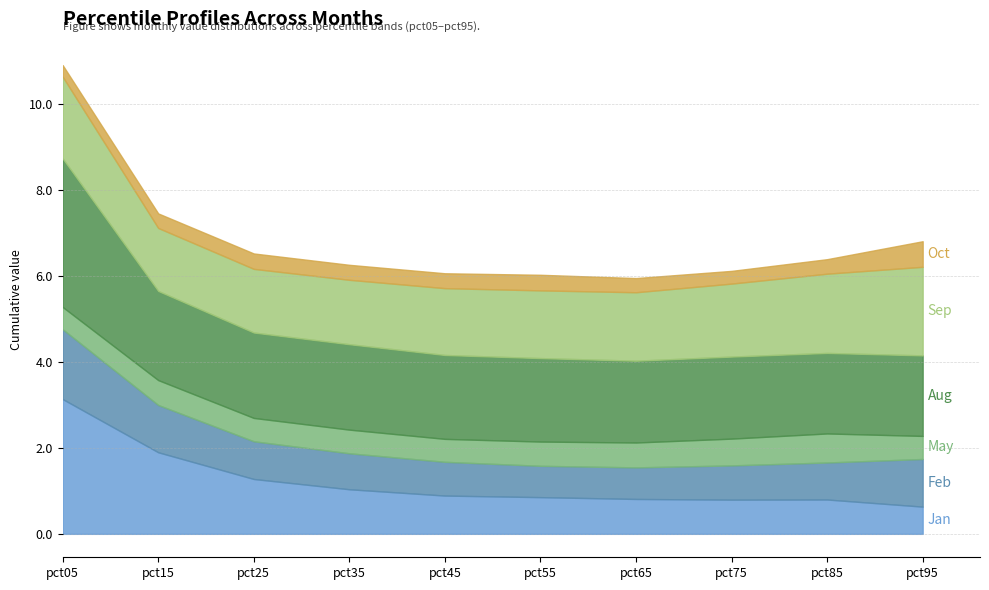

Reading left to right, extract all data points from this chart.

Jan: 3.1	1.9	1.3	1.0	0.9	0.9	0.8	0.8	0.8	0.6
Feb: 1.6	1.1	0.9	0.8	0.8	0.7	0.7	0.8	0.9	1.1
May: 0.5	0.6	0.5	0.6	0.5	0.6	0.6	0.6	0.7	0.5
Aug: 3.5	2.1	2.0	2.0	2.0	1.9	1.9	1.9	1.9	1.9
Sep: 1.9	1.5	1.5	1.5	1.6	1.6	1.6	1.7	1.8	2.1
Oct: 0.3	0.3	0.4	0.3	0.3	0.4	0.3	0.3	0.3	0.6